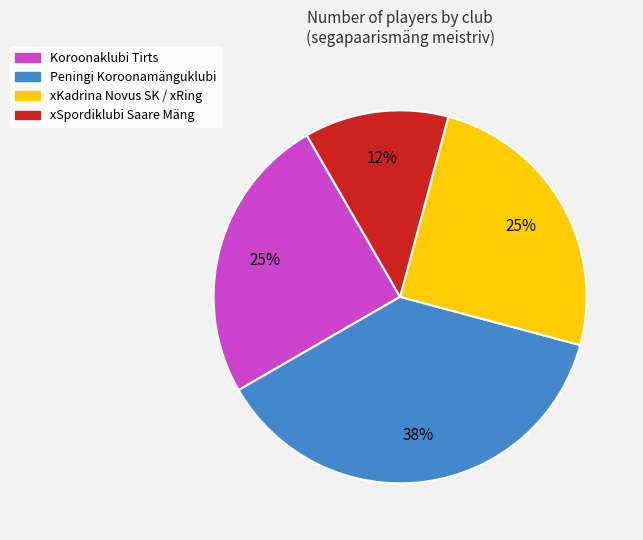

Count the number of slices in the pie.

4